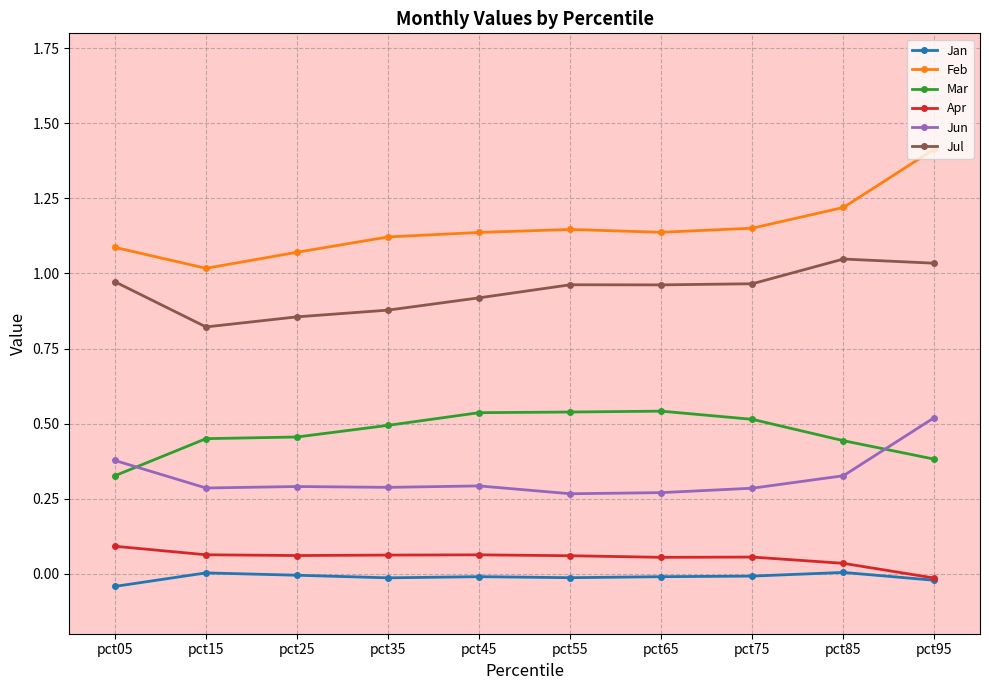

True or false: Jan and Mar intersect in this chart.

False